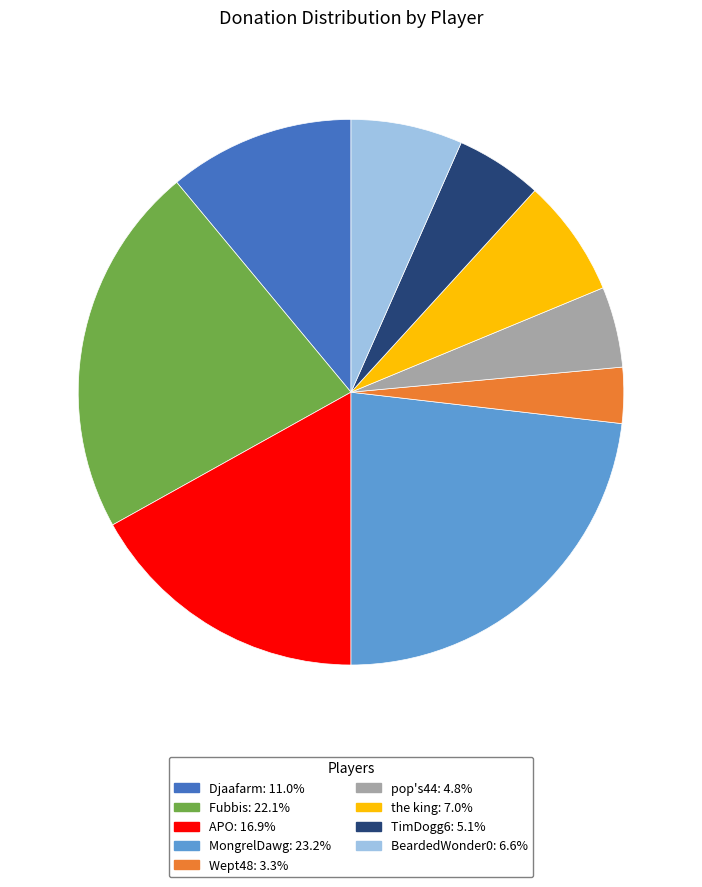

Is there any slice that represents more than half of the pie?

No